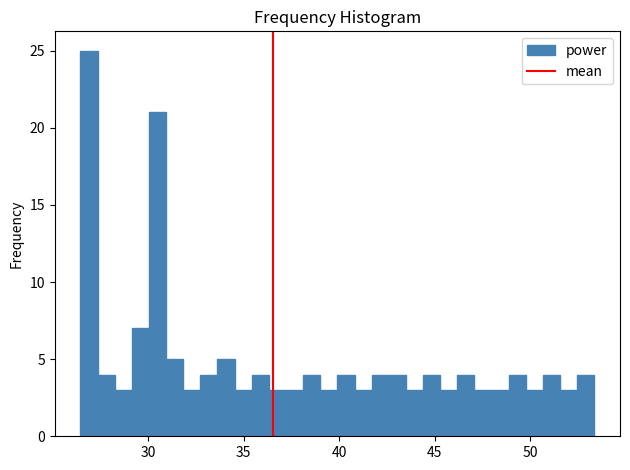

Read against the x-axis, roughly where is the centre of the tallest bar?

27.0